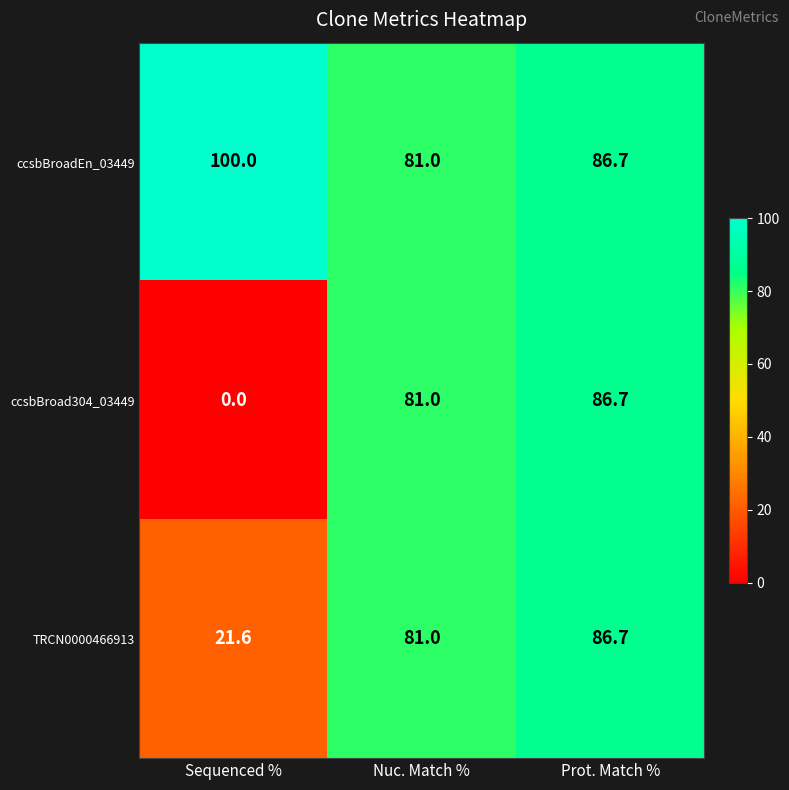

Where is TRCN0000466913 nearest to the value 54?

Nuc. Match %